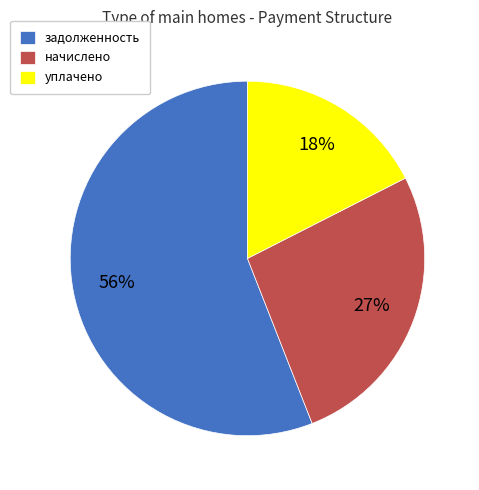

To the nearest percent, what portion does начислено represent?

27%